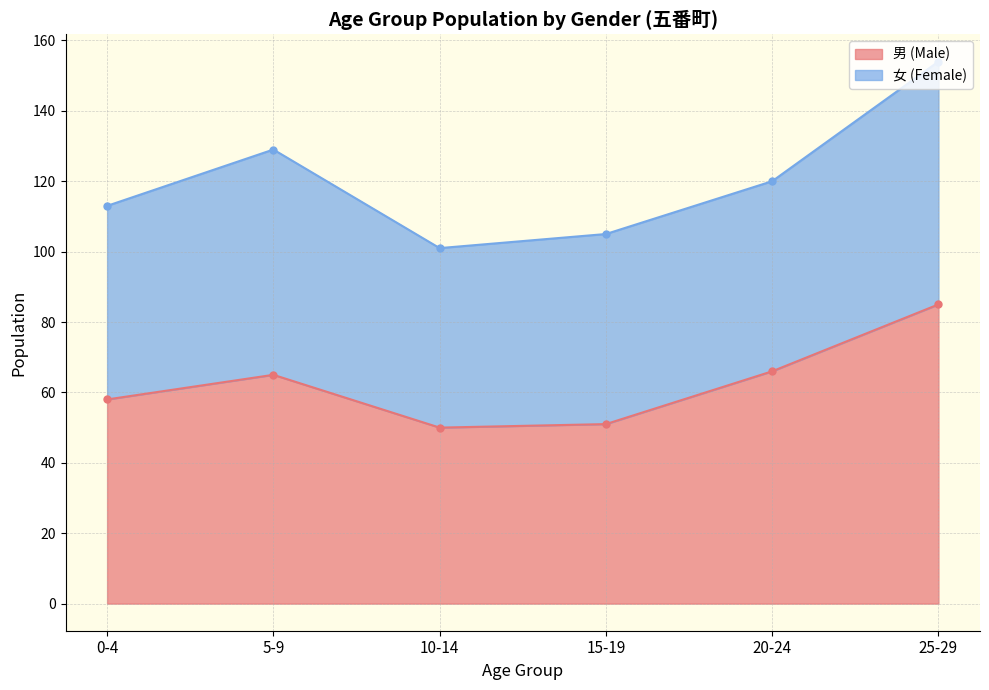

At which category does the data reach its first local valley?

10-14